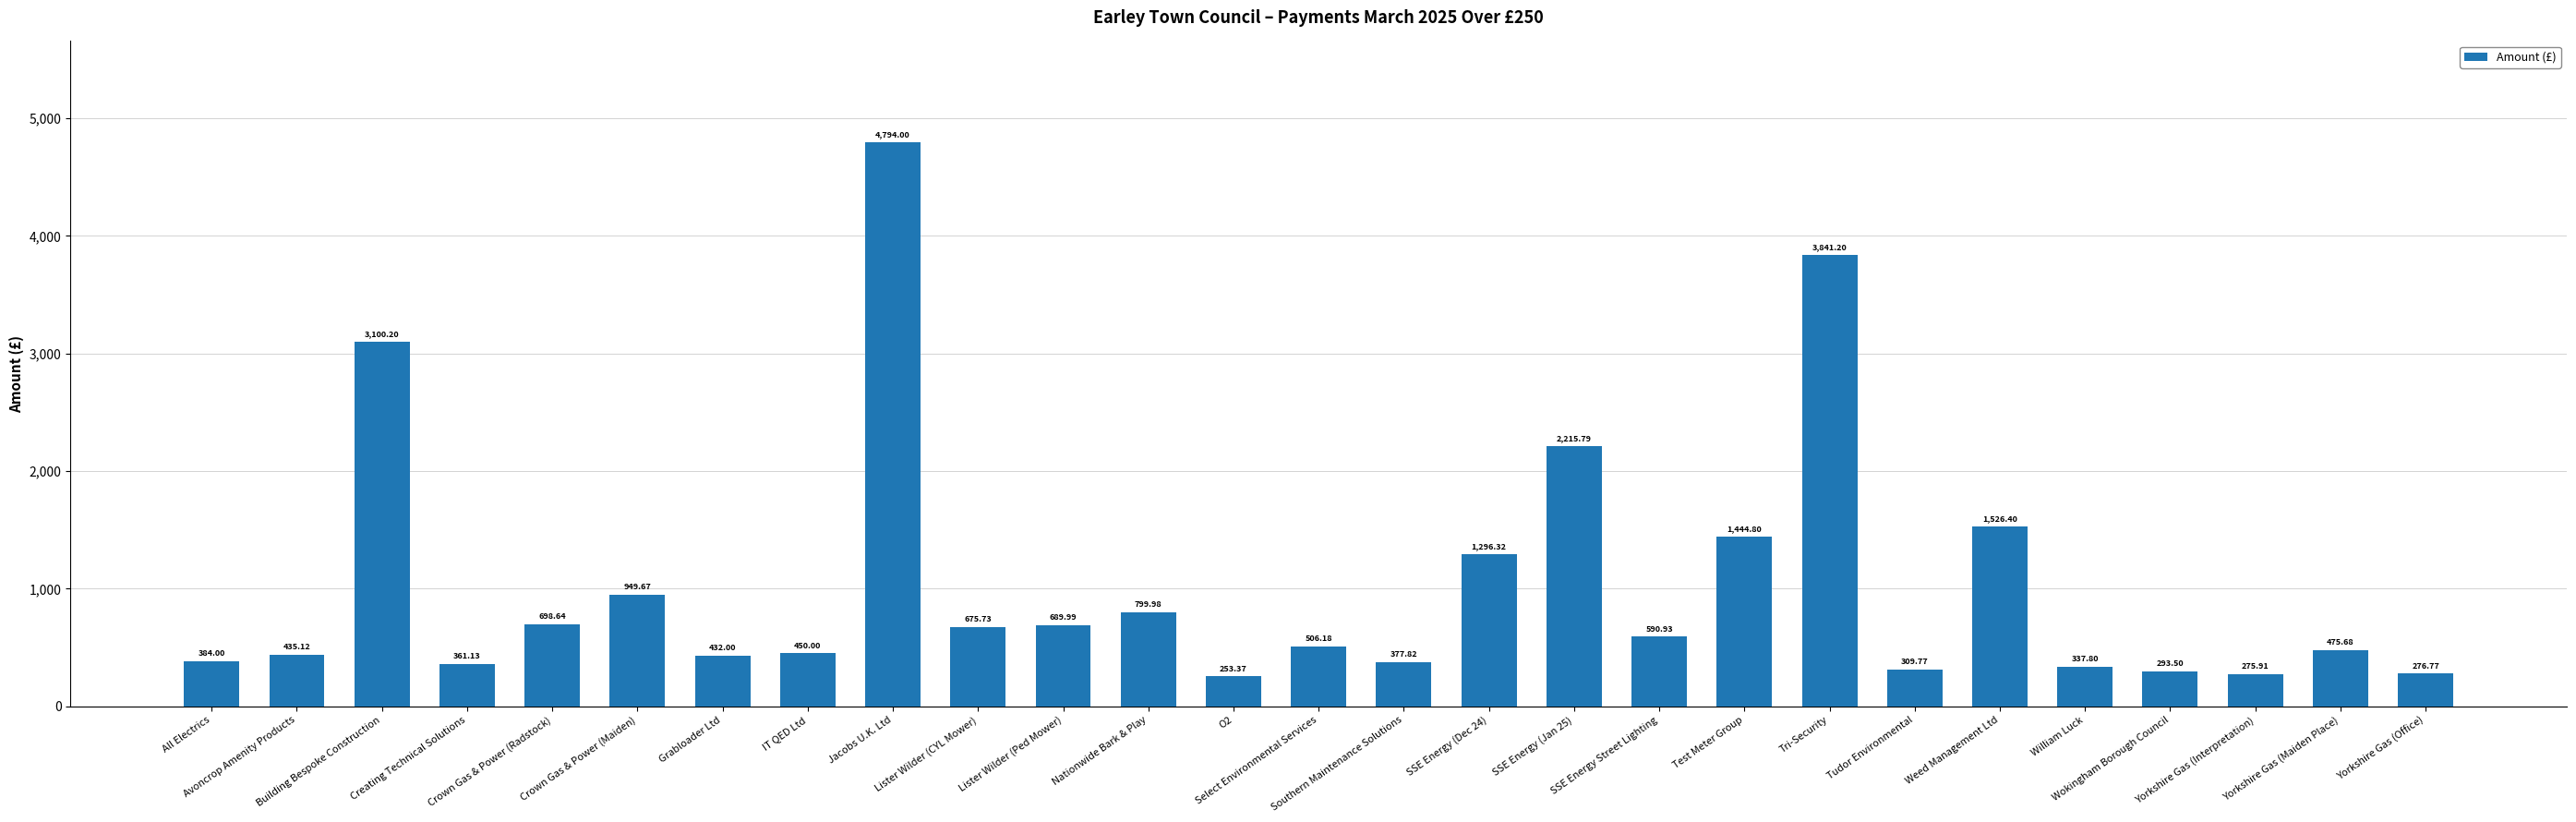

What is the sum of the values at Crown Gas & Power (Maiden) and O2?

1203.0